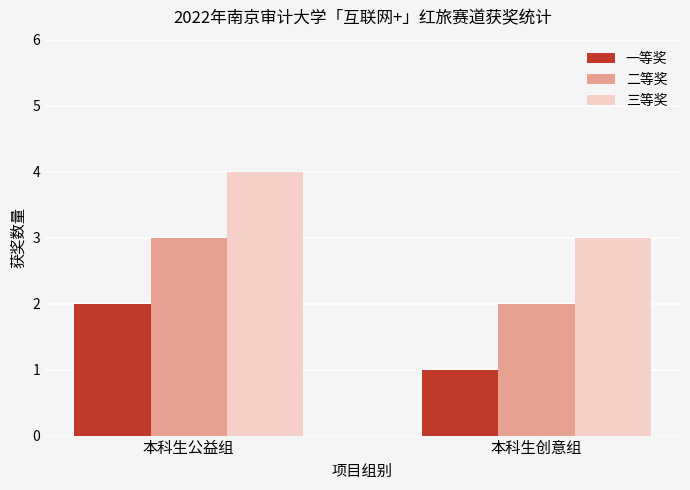

True or false: 一等奖 has a value of 1 at 本科生创意组.

True